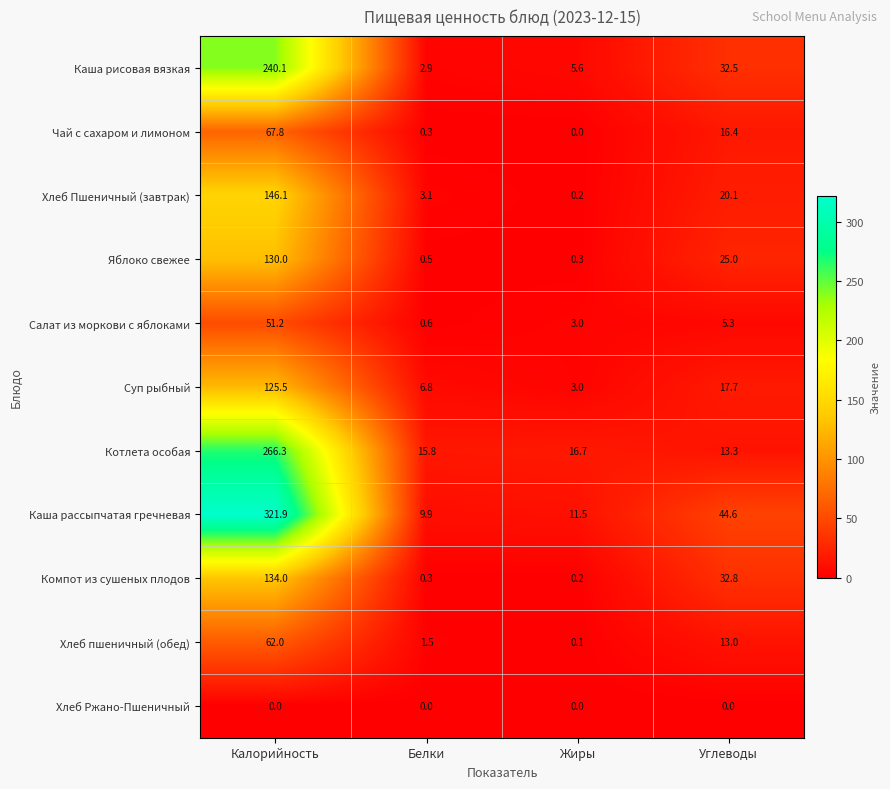

At which label is Хлеб пшеничный (обед) closest to 31?

Углеводы